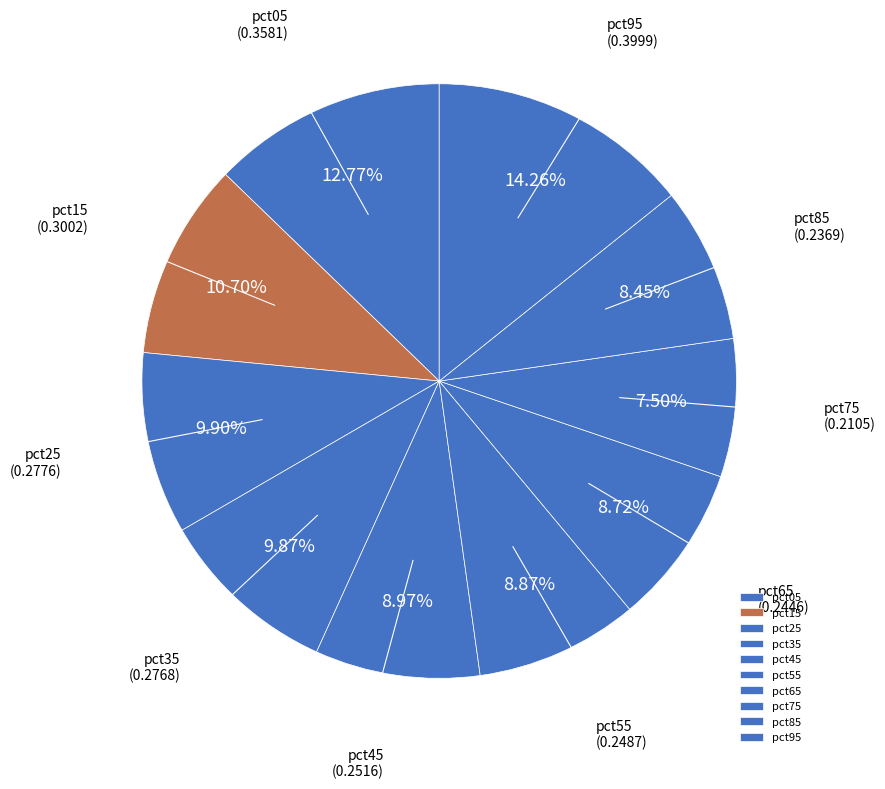

How many slices are in this pie chart?

10